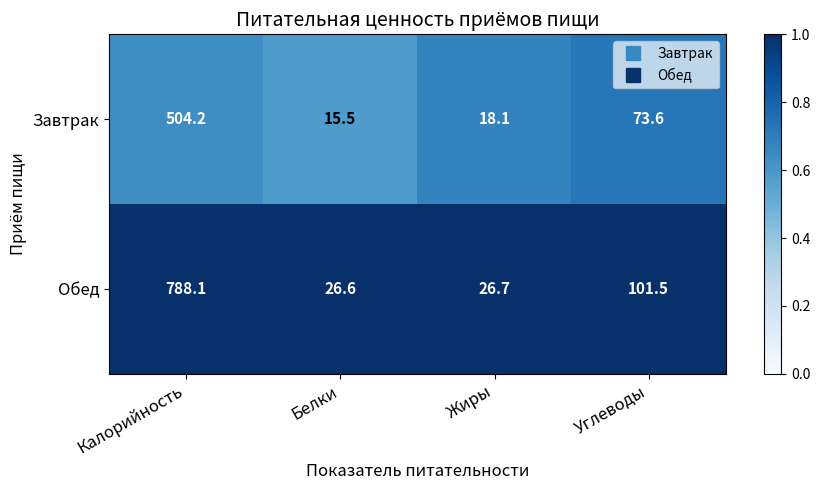

Reading left to right, list all the values displayed in this chart.

Завтрак: 504.2	15.5	18.1	73.6
Обед: 788.1	26.6	26.7	101.5